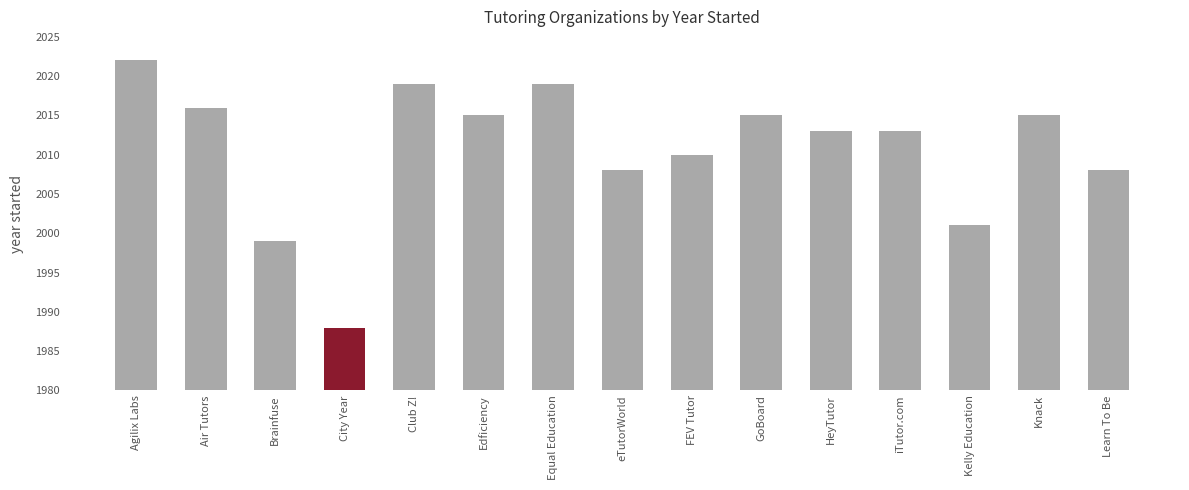

Which has a higher value, GoBoard or FEV Tutor?

GoBoard